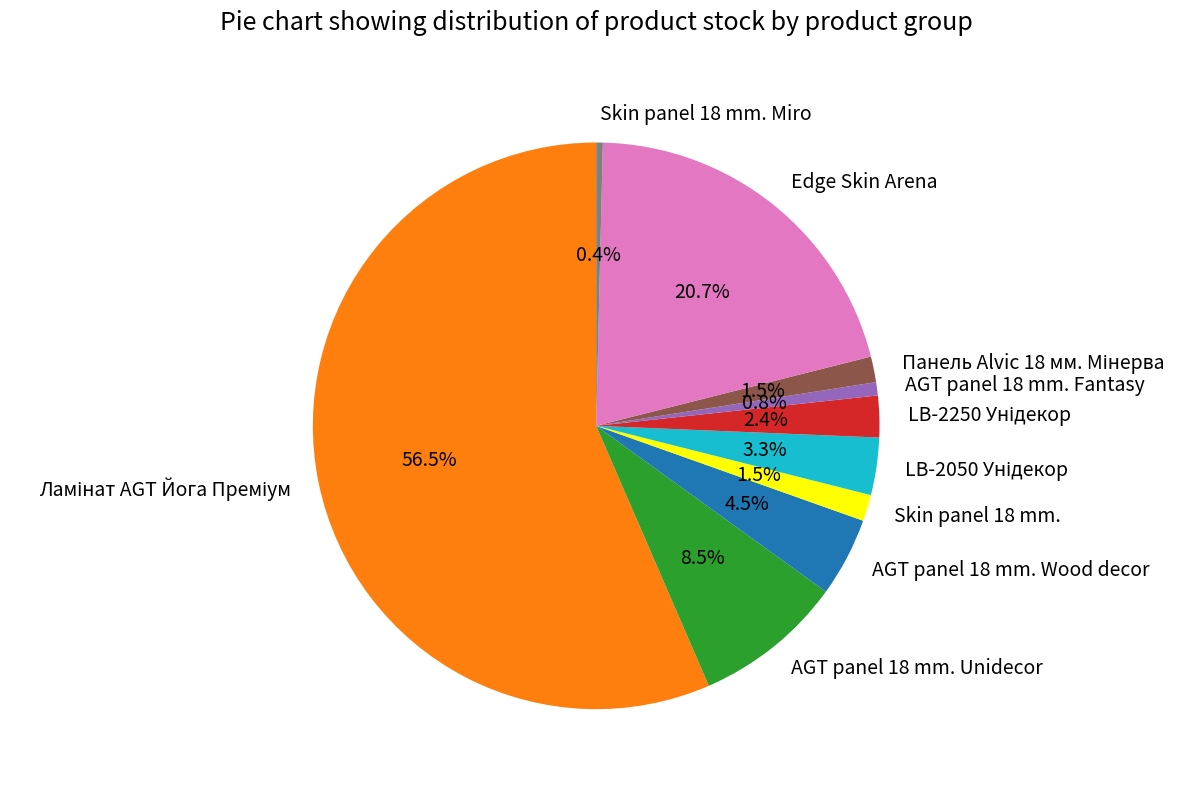

To the nearest percent, what is the combined percentage of AGT panel 18 mm. Fantasy and AGT panel 18 mm. Wood decor?

5%